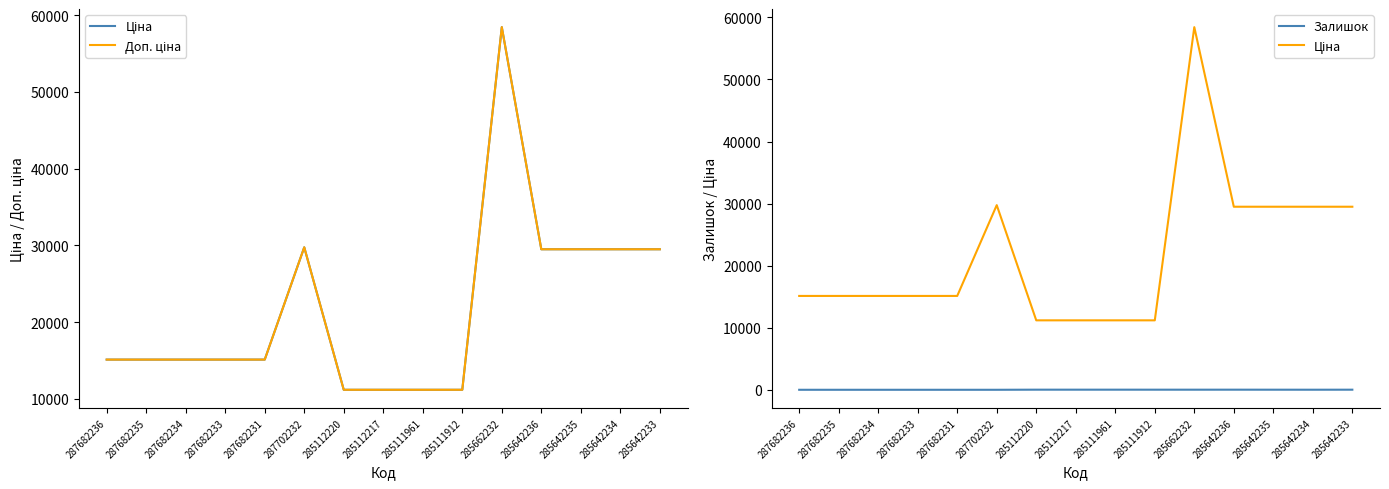

At how many categories does at least one series exceed 49240?

1